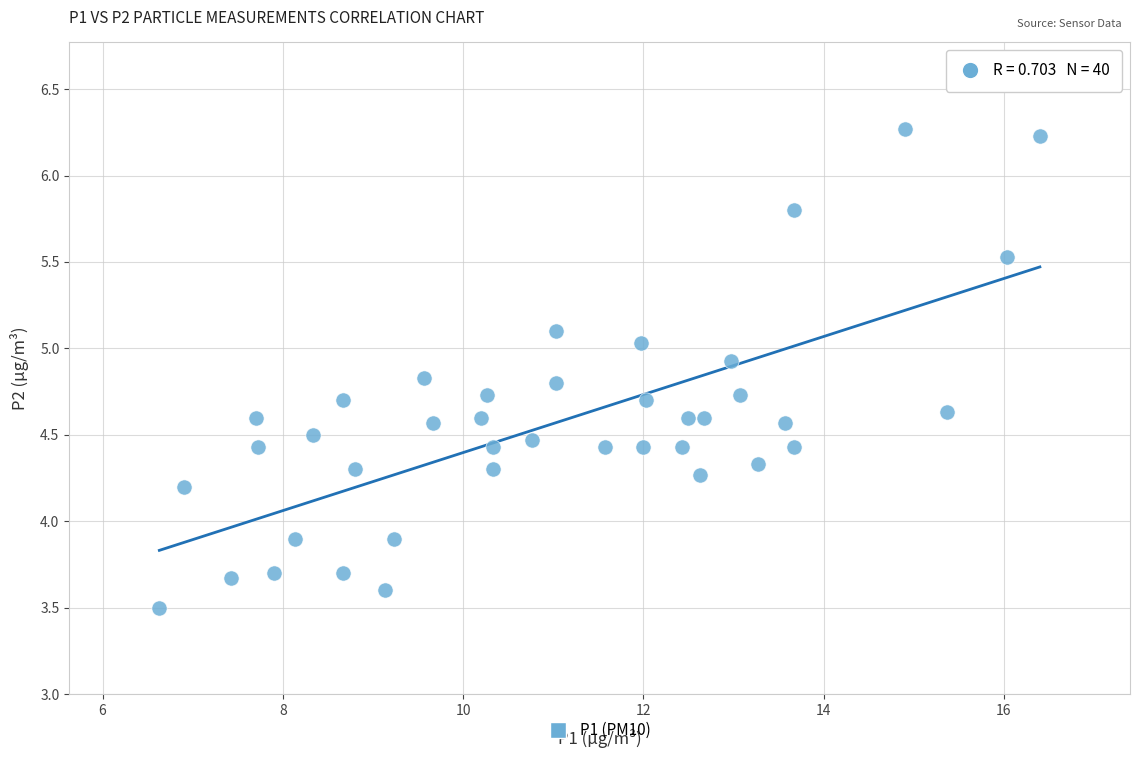

What is the range of Y values (max minus min)?

2.8